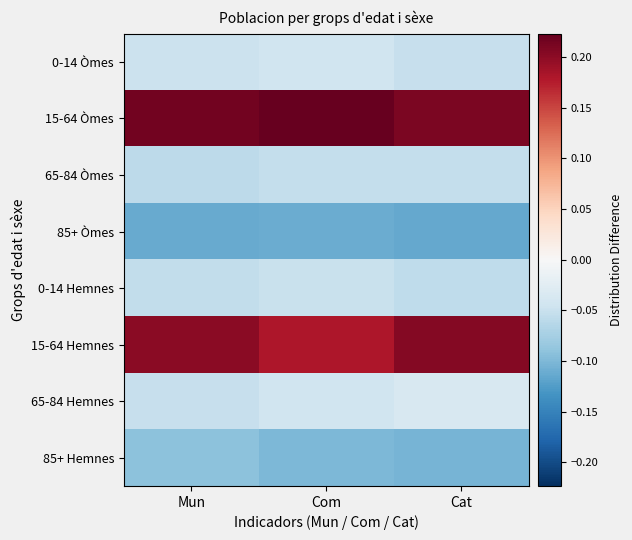

At which category does the chart reach its minimum across all series?

Cat